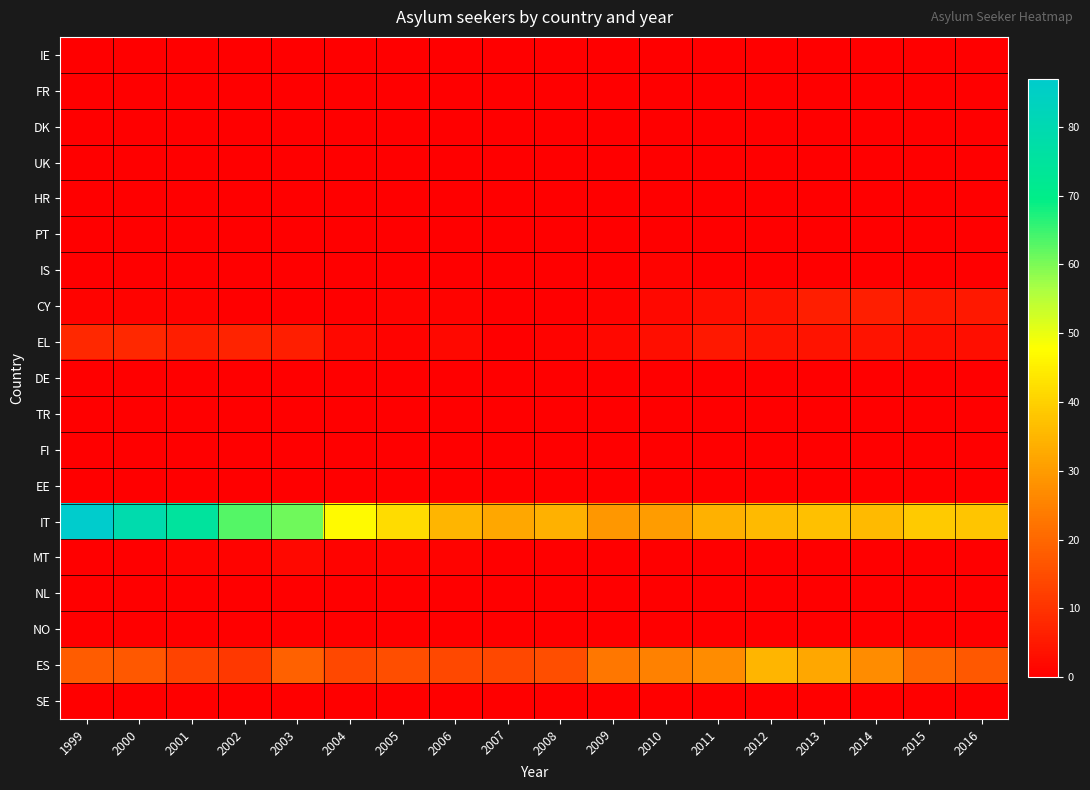

Which series has the largest range (max minus min)?

IT